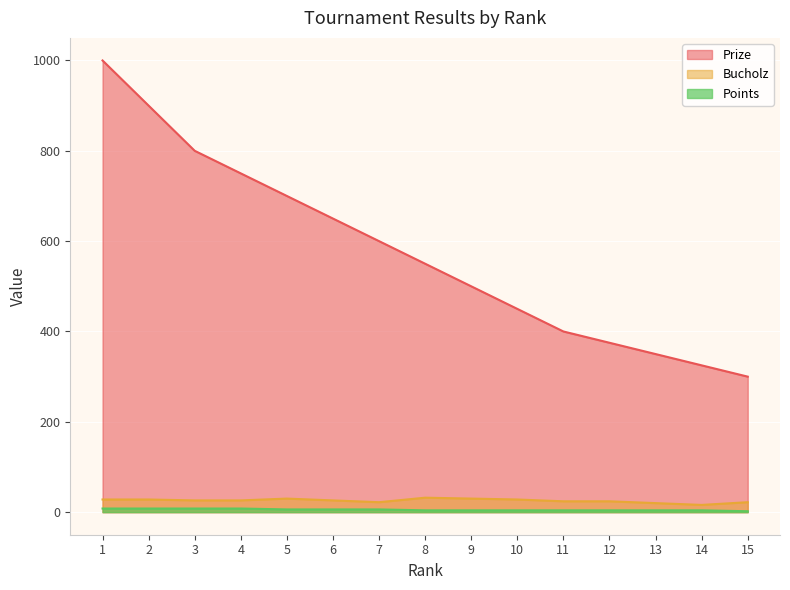

Reading right to left, list all the values displayed in this chart.

Prize: 15=300	14=325	13=350	12=375	11=400	10=450	9=500	8=550	7=600	6=650	5=700	4=750	3=800	2=900	1=1000
Bucholz: 15=22	14=16	13=20	12=24	11=24	10=28	9=30	8=32	7=22	6=26	5=30	4=26	3=26	2=28	1=28
Points: 15=2	14=4	13=4	12=4	11=4	10=4	9=4	8=4	7=6	6=6	5=6	4=8	3=8	2=8	1=8